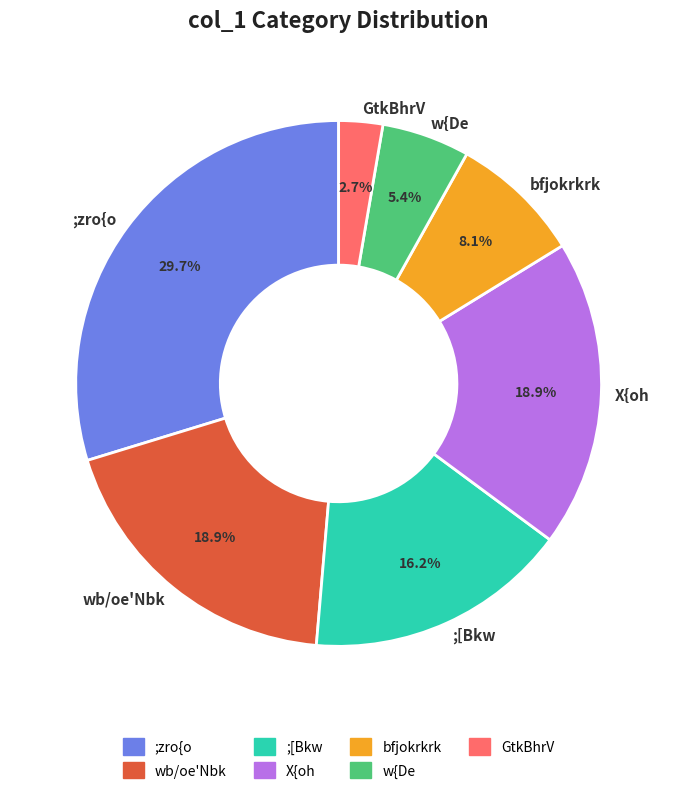

What percentage do ;zro{o and ;[Bkw together represent?

45.9%